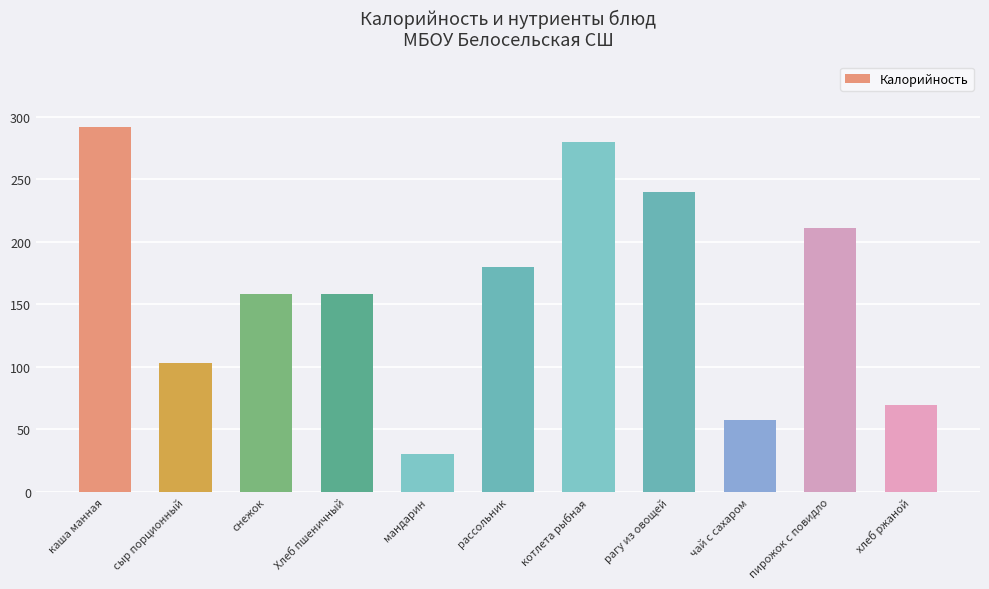

Approximately how many times larger is the value at пирожок с повидло compared to рассольник?

1.2